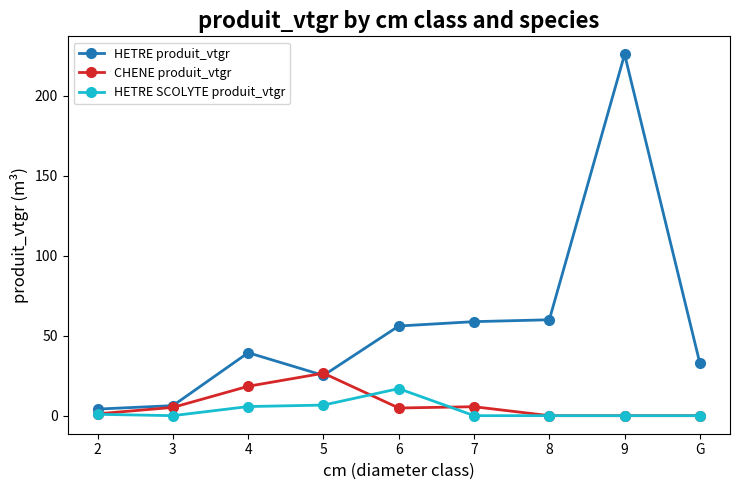

What is the label of the 3rd point from the right?

8